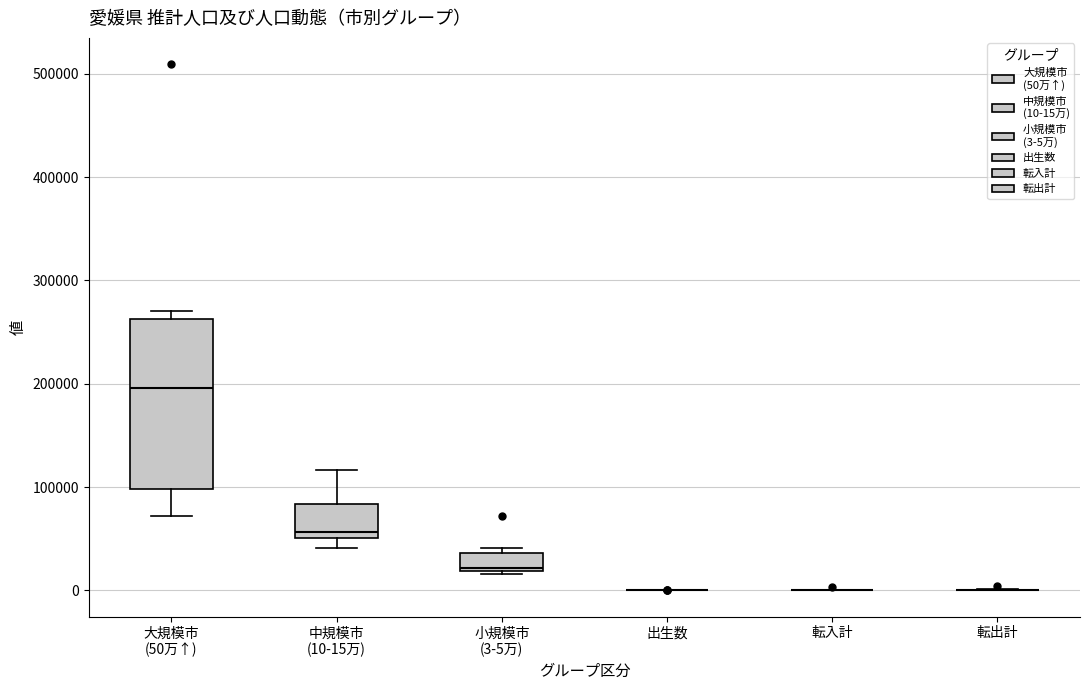

Reading left to right, read every box against the y-axis: the position of its median line, the range the box covers, and the ends of its whiskers. The values are not printed on the chart, so give them approximately, as read against the axis.

大規模市 (50万↑): median 200000, box 100000 to 260000, whiskers 70000 to 270000
中規模市 (10-15万): median 60000, box 50000 to 80000, whiskers 40000 to 120000
小規模市 (3-5万): median 20000 (just above the box's lower edge), box 20000 to 40000, whiskers 20000 to 40000 (just above the box's upper edge)
出生数: box collapsed to a line at 0, whiskers 0 to 0
転入計: box collapsed to a line at 0, whiskers 0 to 0
転出計: box collapsed to a line at 0, whiskers 0 to 0